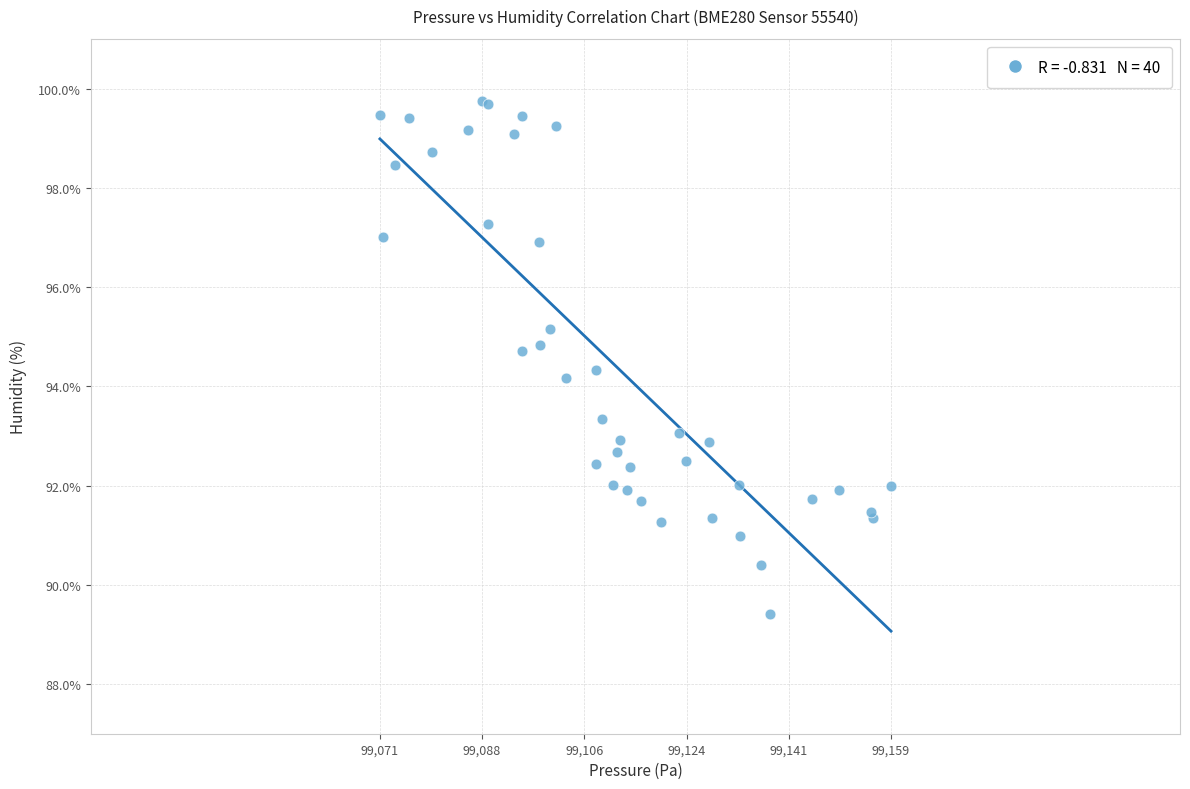

What Y value in the scatter plot is closest to 94?

94.2